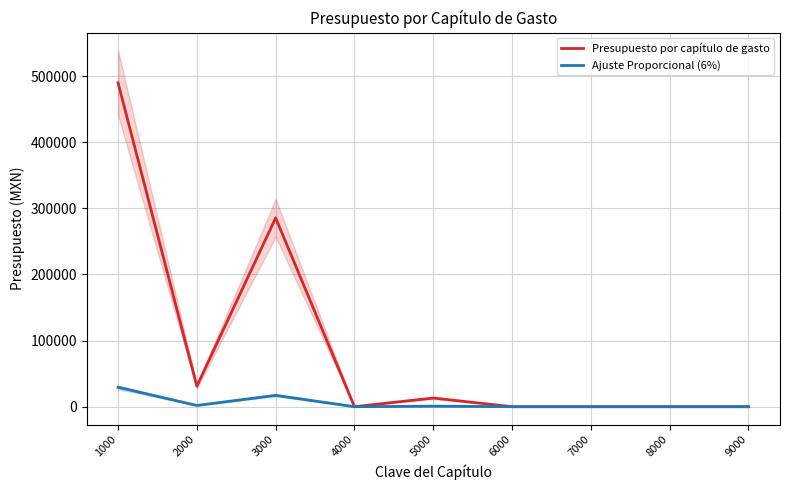

At which label is Presupuesto por capítulo de gasto closest to 244872?

3000